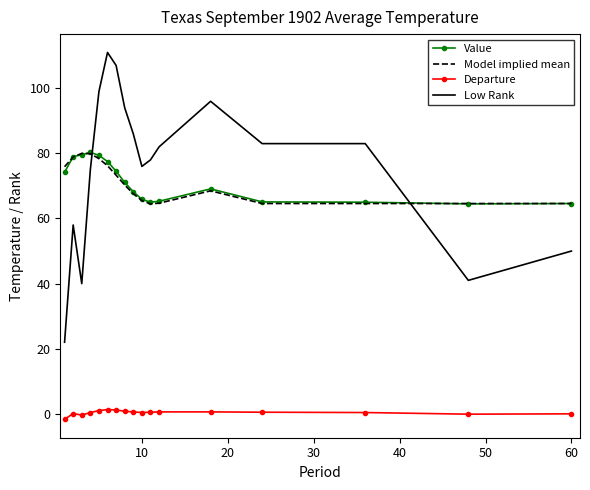

Which series has the widest spread of values?

Low Rank